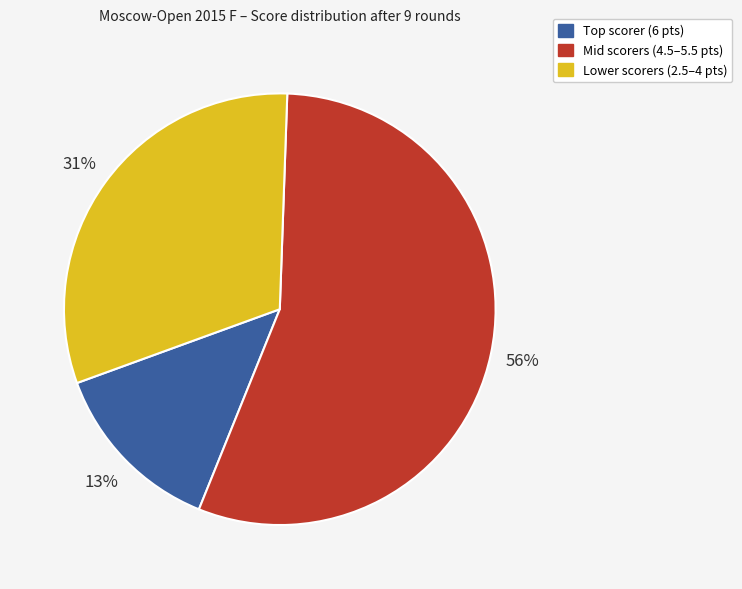

To the nearest percent, what is the average slice percentage?

33%